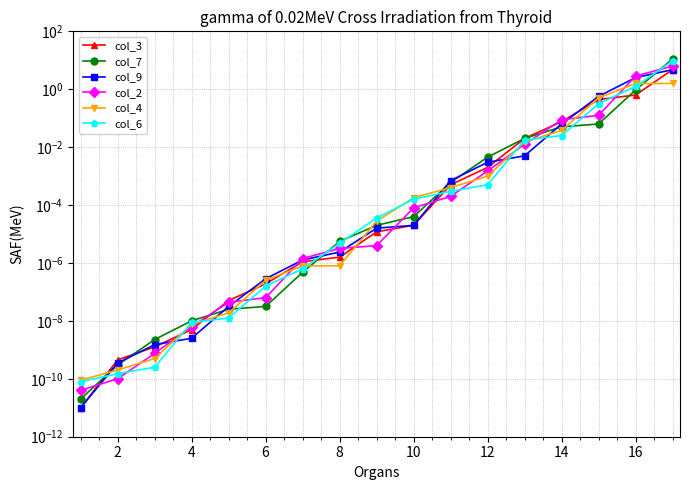

At how many categories does at least one series exceed 1?

2